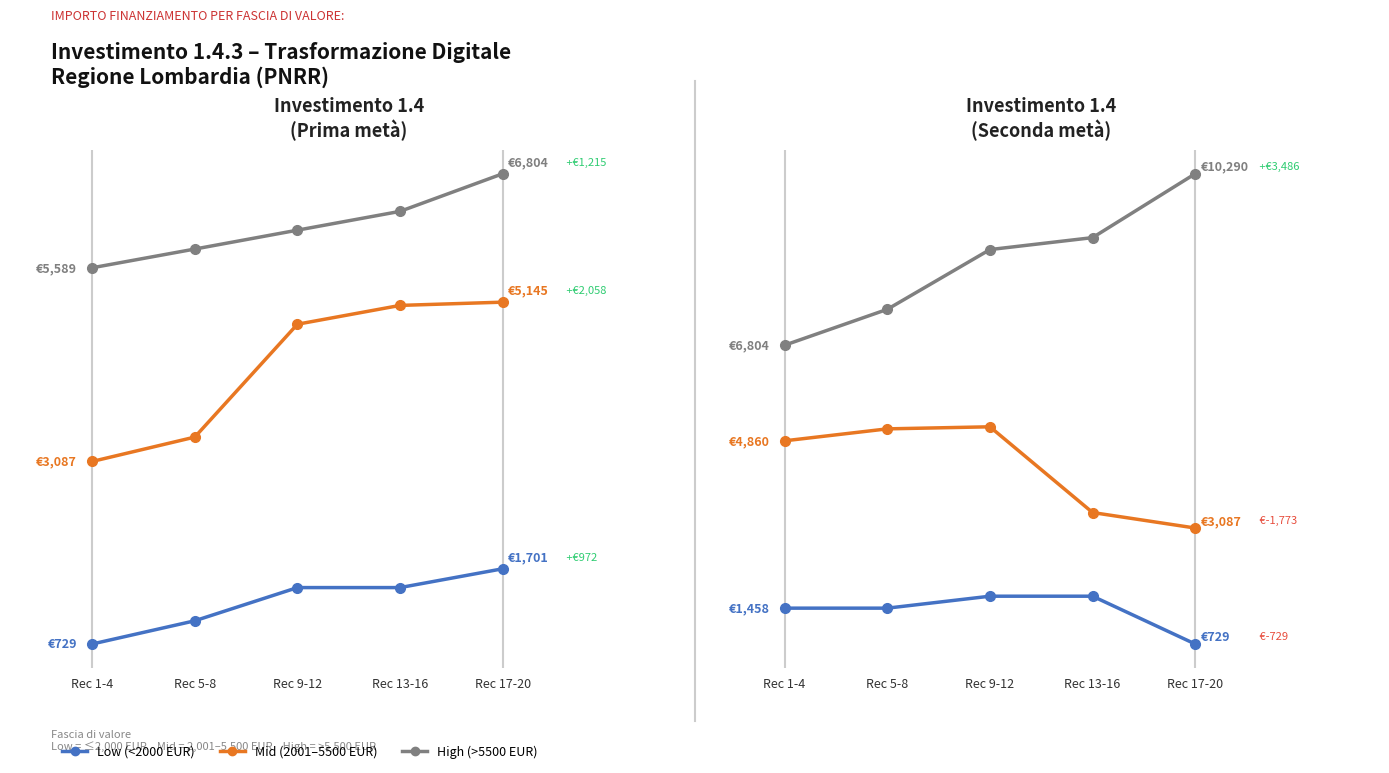

What is the difference between the second highest and second lowest values in the Mid (2001-5500 EUR) series?

1701